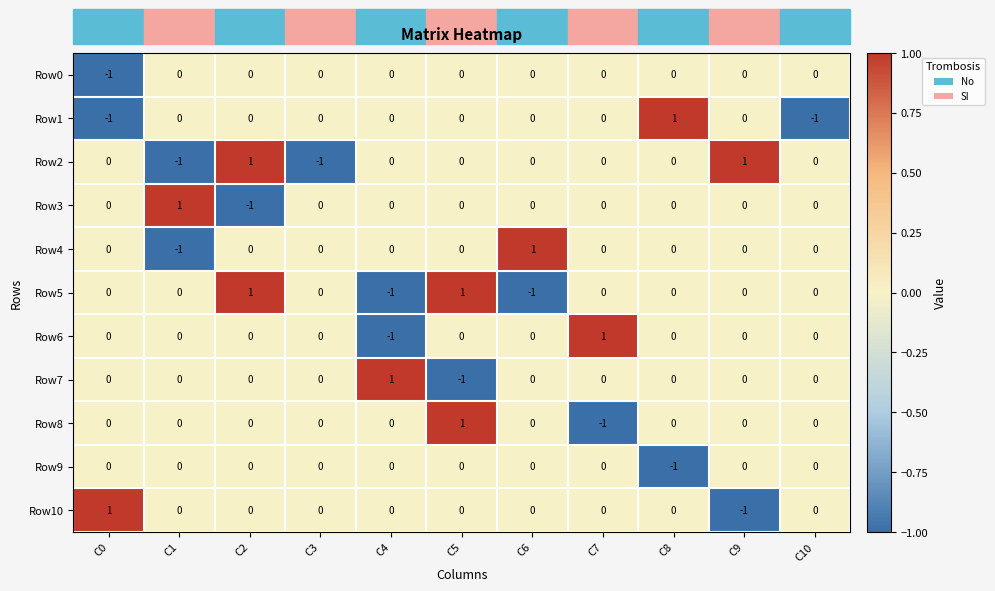

Is the value of Row8 at C0 greater than the value of Row7 at C5?

Yes